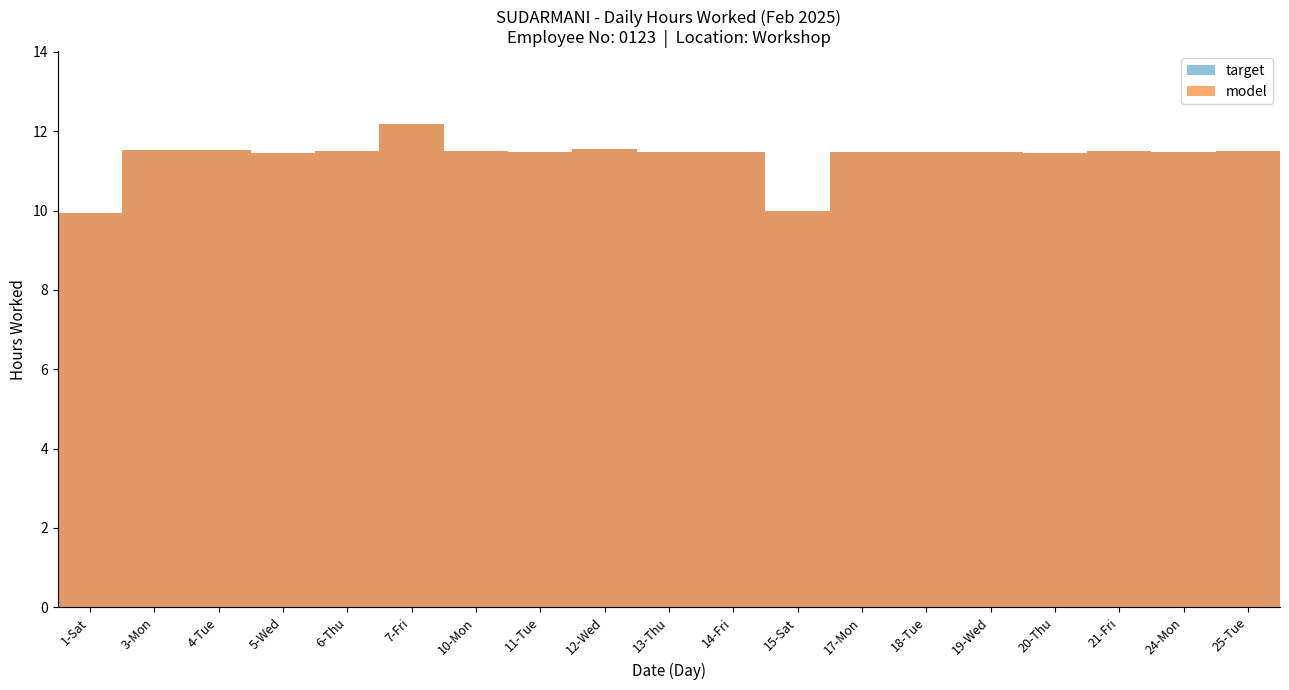

What is the difference between the maximum and minimum values in the target series?

2.2